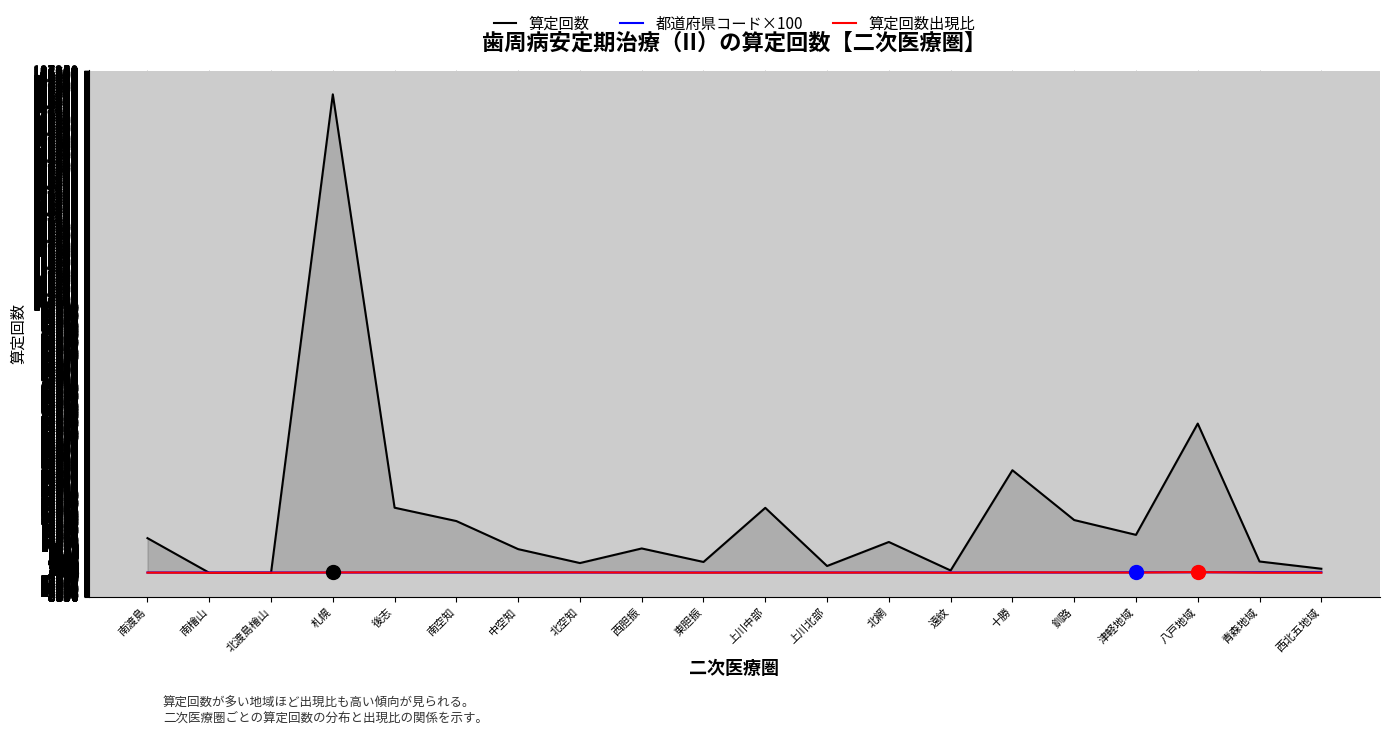

In 算定回数, how many points are higher than both neighbors (excluding endpoints)?

6